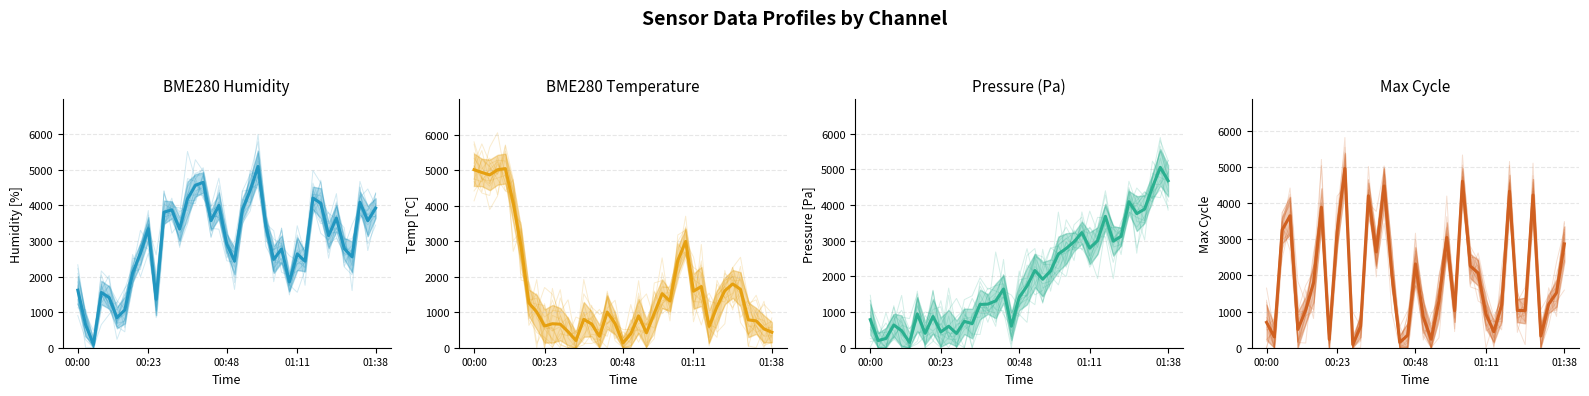

What is the total value across all series at 00:21?

4765.7